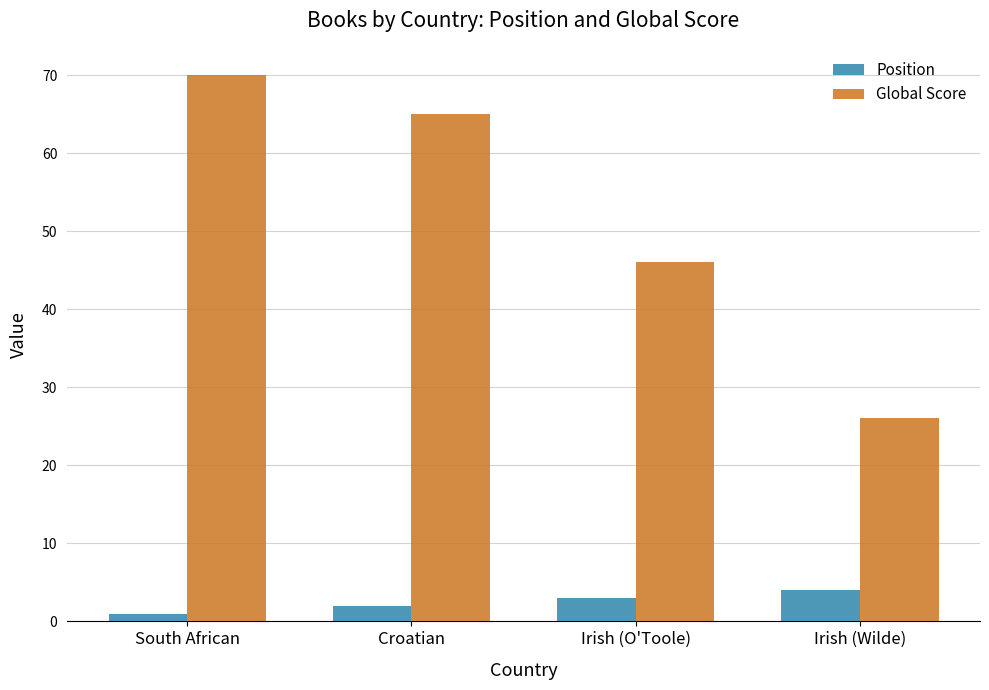

Is it true that Position equals 1 at South African?

True